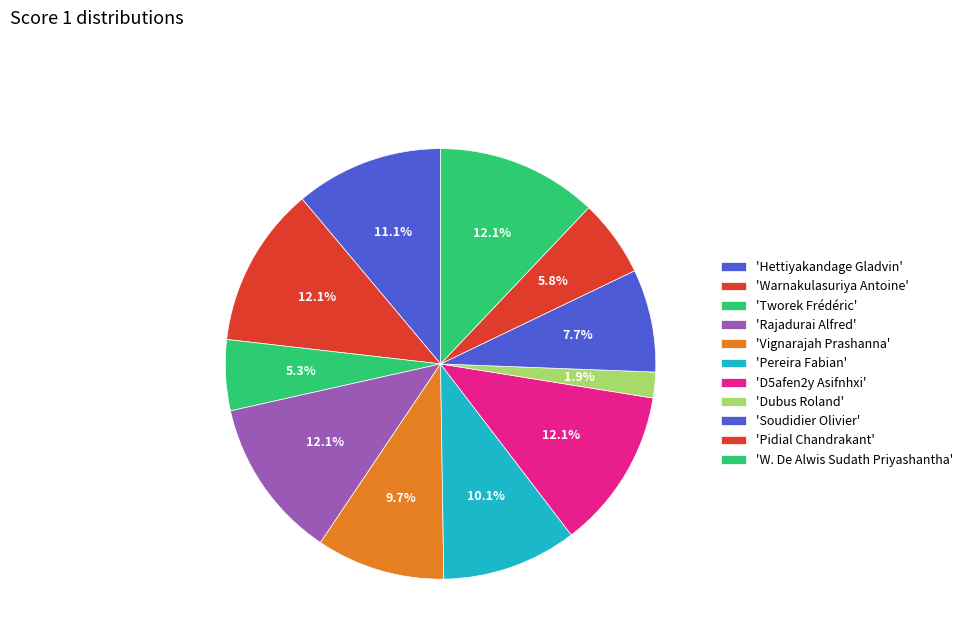

How many segments does this pie chart have?

11